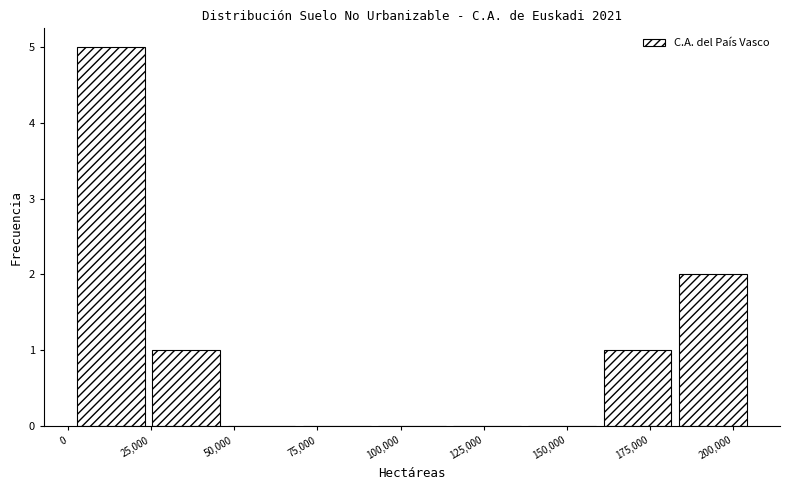

Reading left to right, transcribe this chart: for each bar, give the range it covers on the x-axis and its height. Neither the bar edges nor the heights are printed on the chart, so give them approximately, as read against the axes.

0 to 25000: 5
25000 to 45000: 1
45000 to 70000: 0
70000 to 90000: 0
90000 to 115000: 0
115000 to 135000: 0
135000 to 160000: 0
160000 to 185000: 1
185000 to 205000: 2